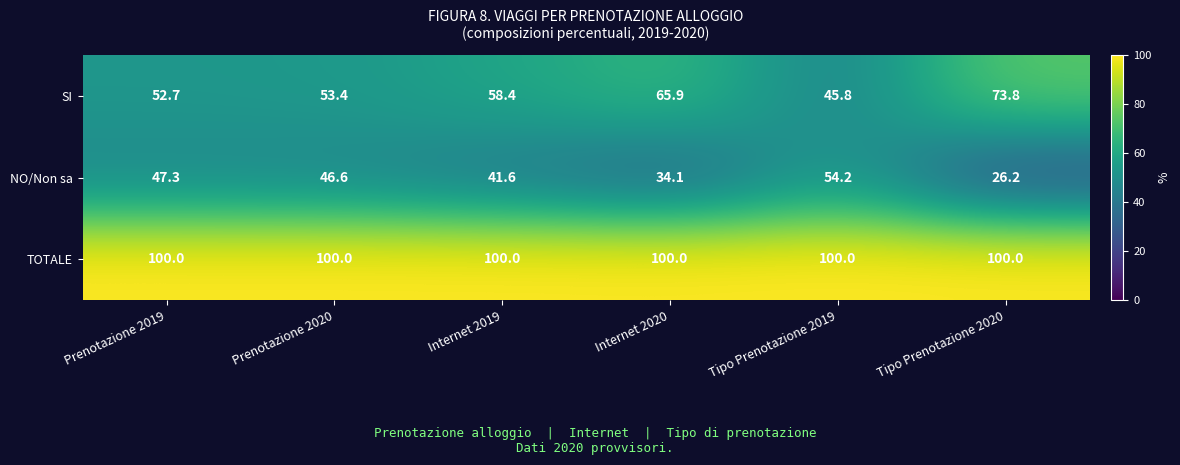

True or false: NO/Non sa has a value of 13.9 at Prenotazione 2019.

False